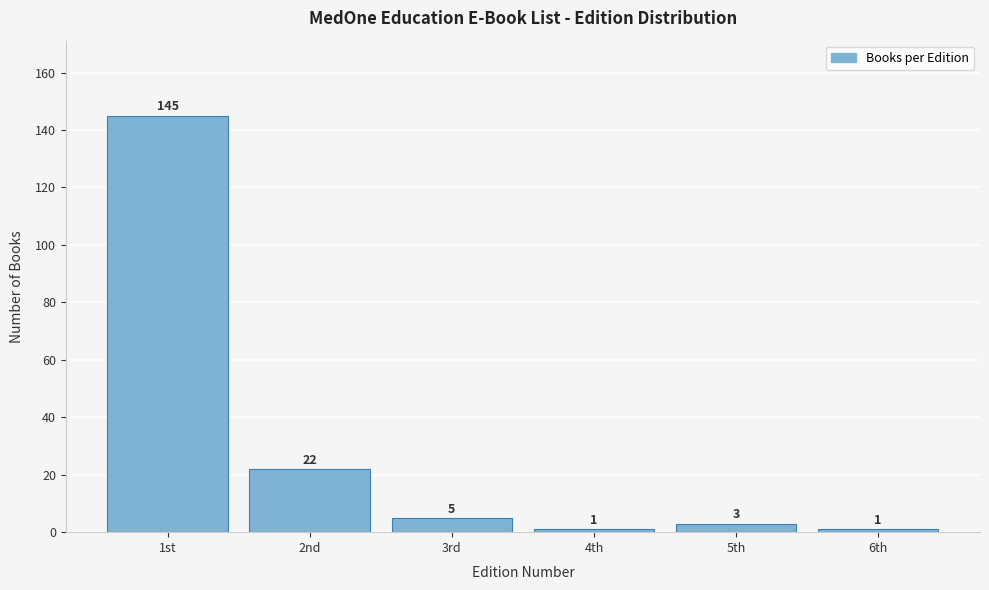

Reading right to left, list all the values displayed in this chart.

1	3	1	5	22	145